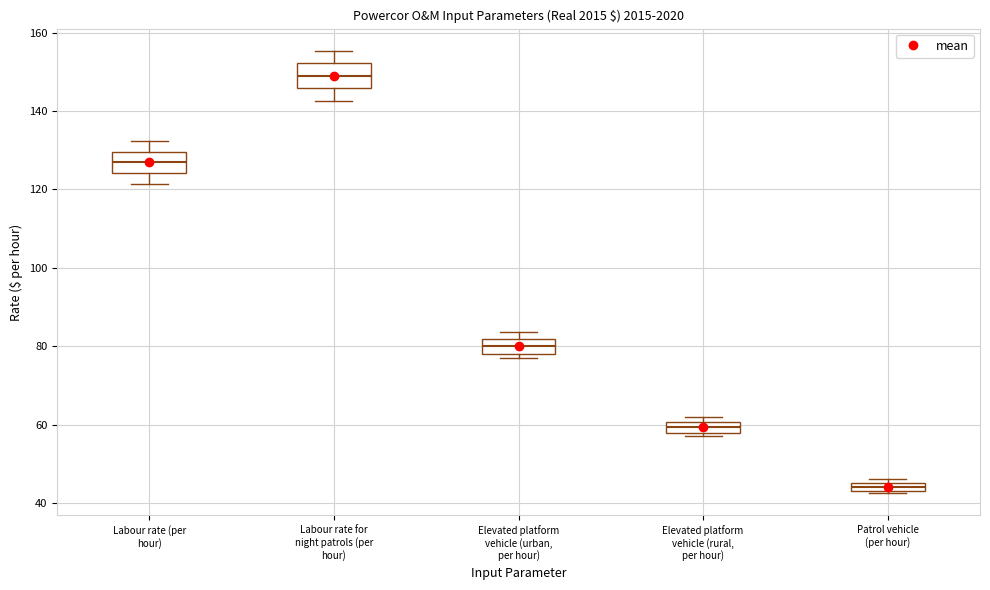

Where does the median line of the box for Elevated platform vehicle (urban, per hour) sit on the y-axis? The values are not printed on the chart, so give them approximately, as read against the axis.

80